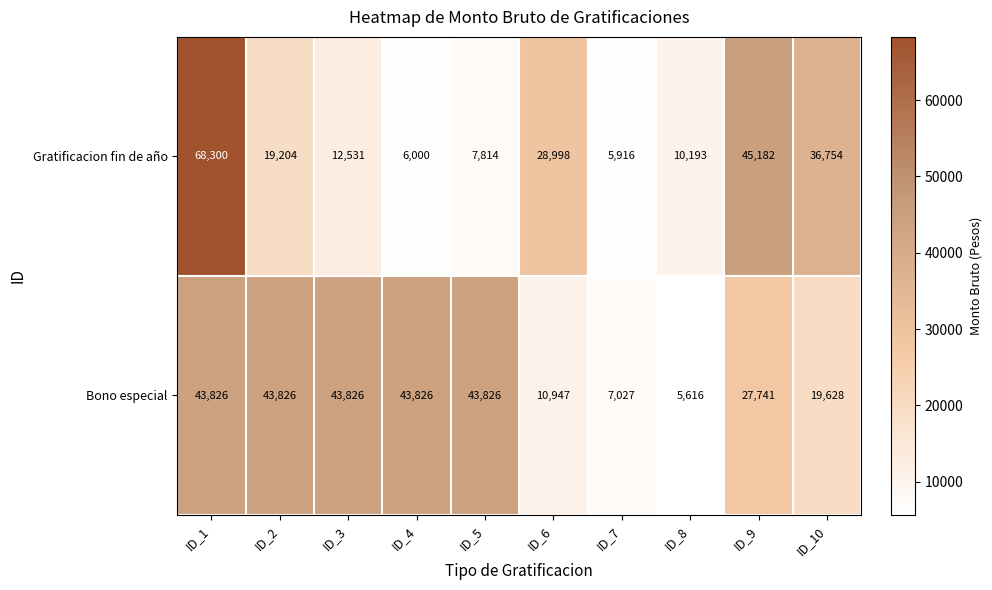

Which series changed the most between ID_2 and ID_7?

Bono especial